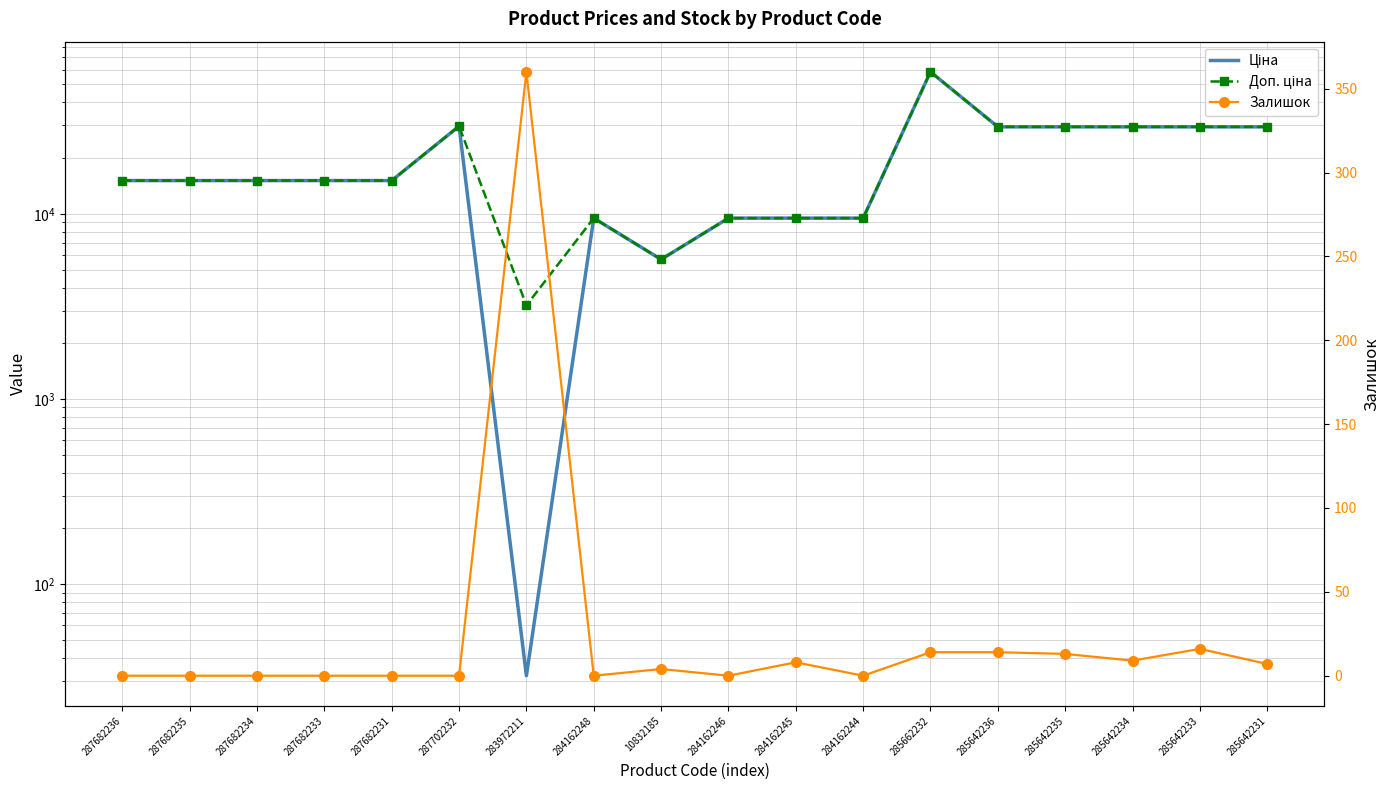

What is the label of the 11th point from the right?

284162248